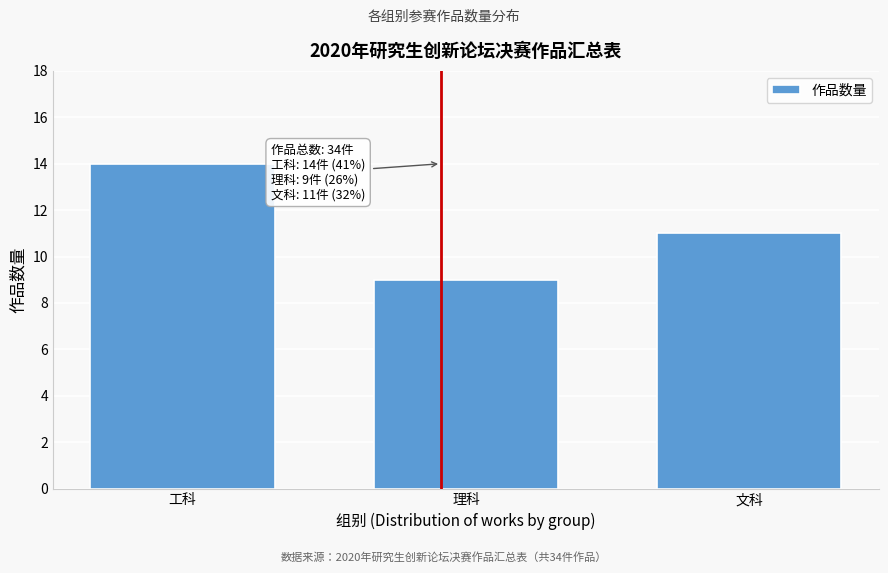

Reading right to left, list all the values displayed in this chart.

文科=11	理科=9	工科=14